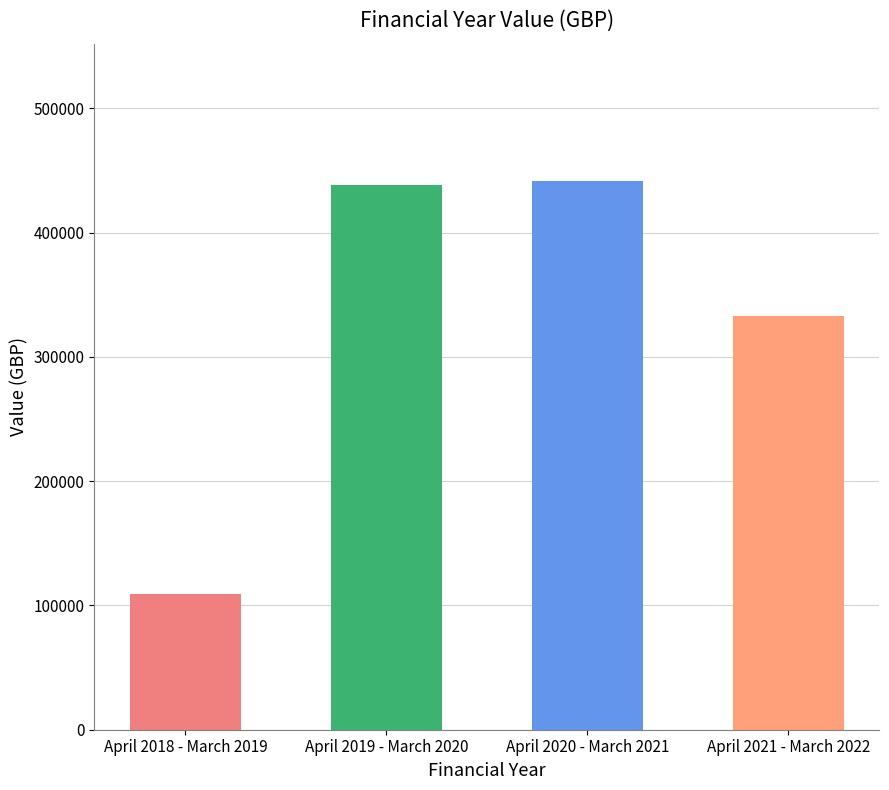

What is the maximum value shown in the chart?

441694.7